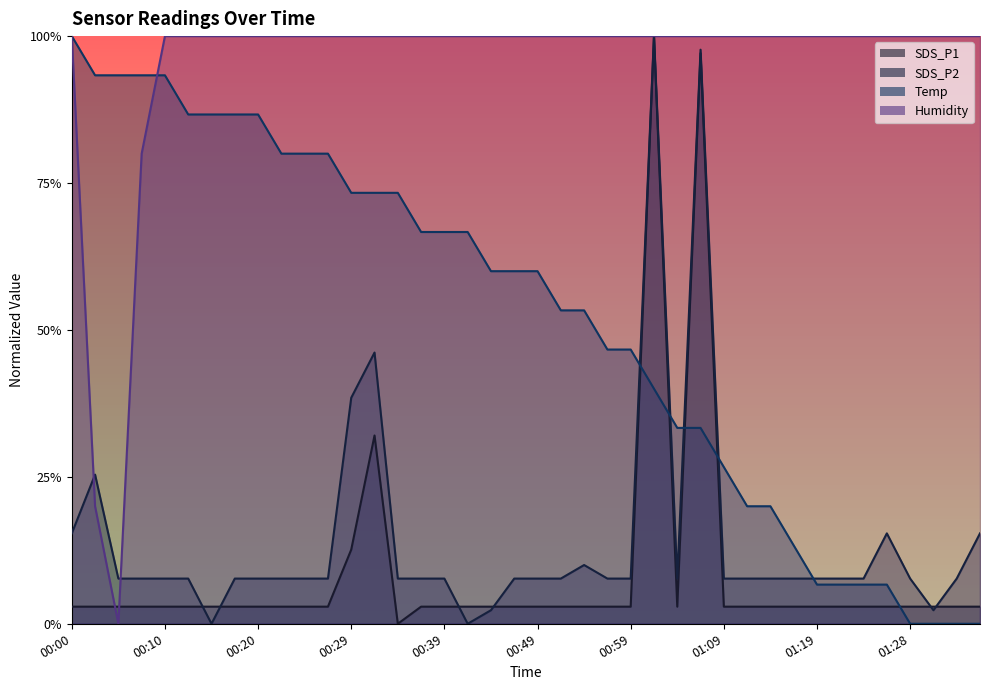

How many positive values does the Temp series have?

36